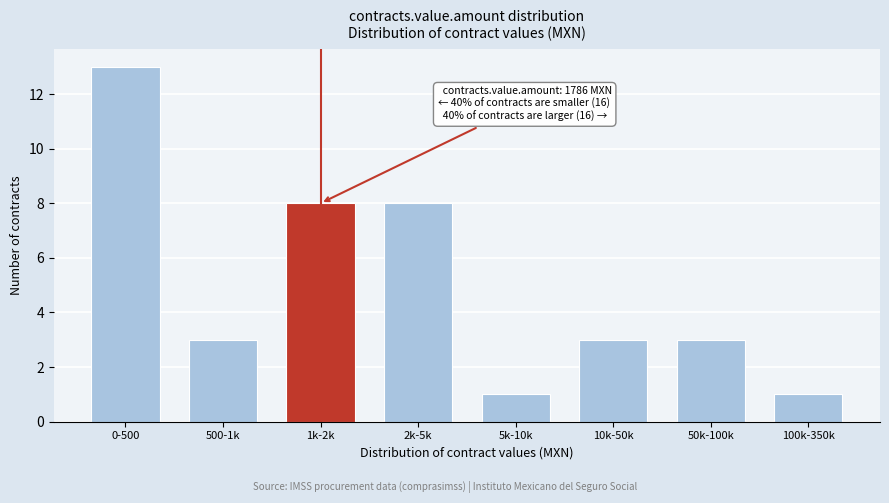

Reading right to left, transcribe all the data shown in this chart.

1	3	3	1	8	8	3	13